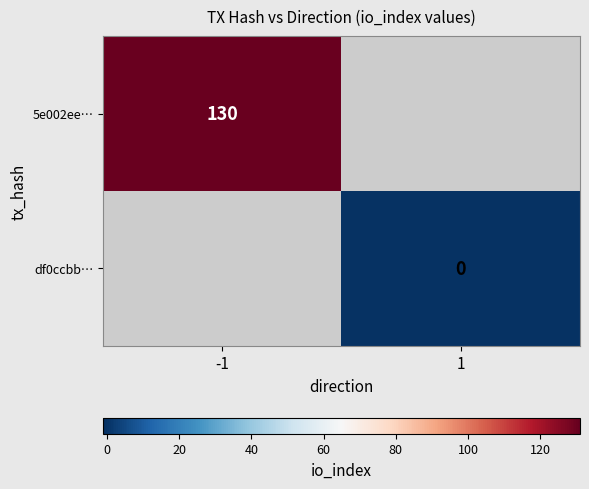

Is the value of 5e002ee… at -1 greater than the value of df0ccbb… at 1?

Yes